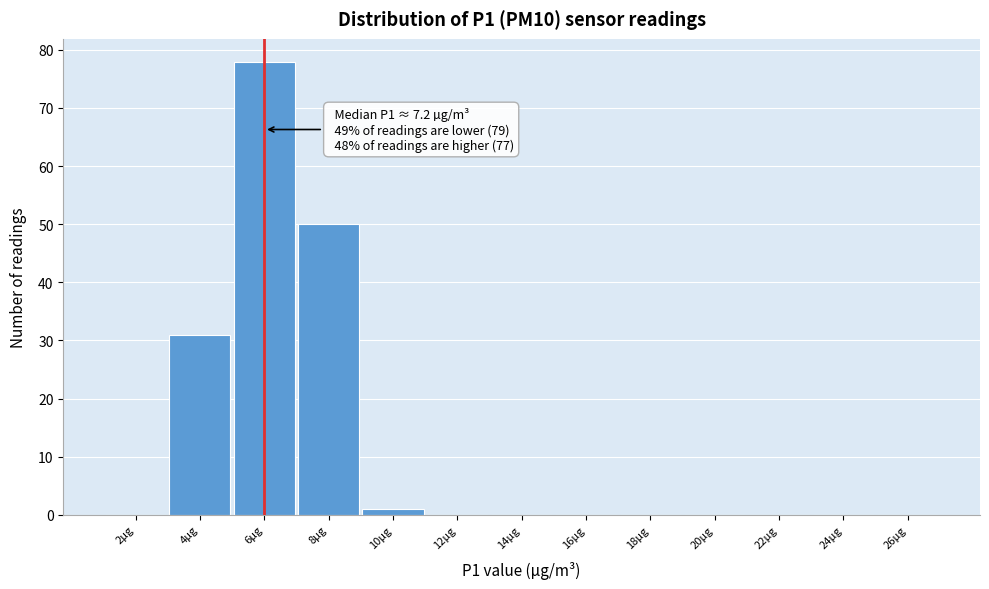

Reading right to left, what are all the values shown in this chart?

26µg=0	24µg=0	22µg=0	20µg=0	18µg=0	16µg=0	14µg=0	12µg=0	10µg=1	8µg=50	6µg=78	4µg=31	2µg=0